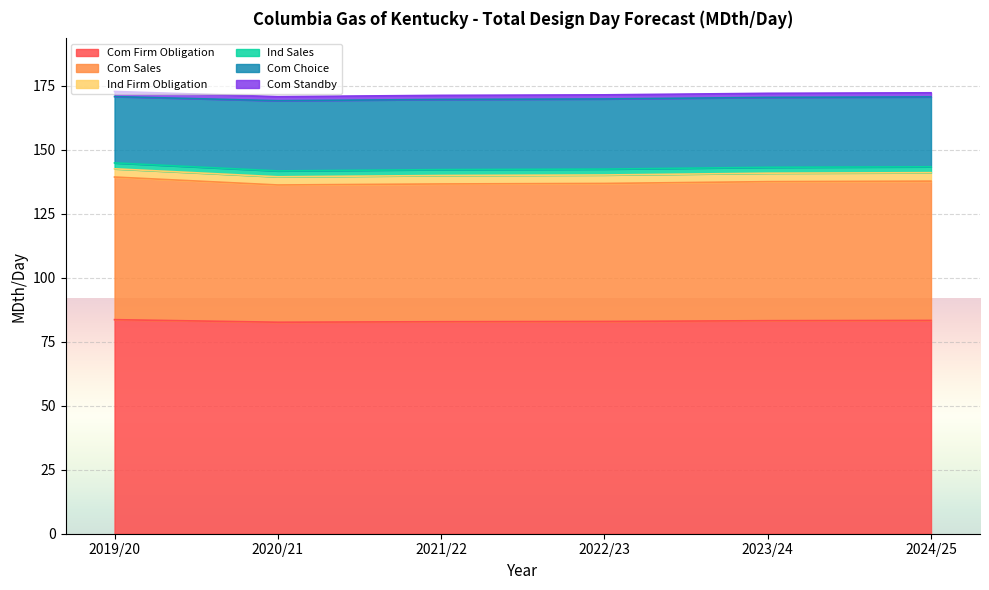

In Com Firm Obligation, how many points are lower than both neighbors (excluding endpoints)?

1